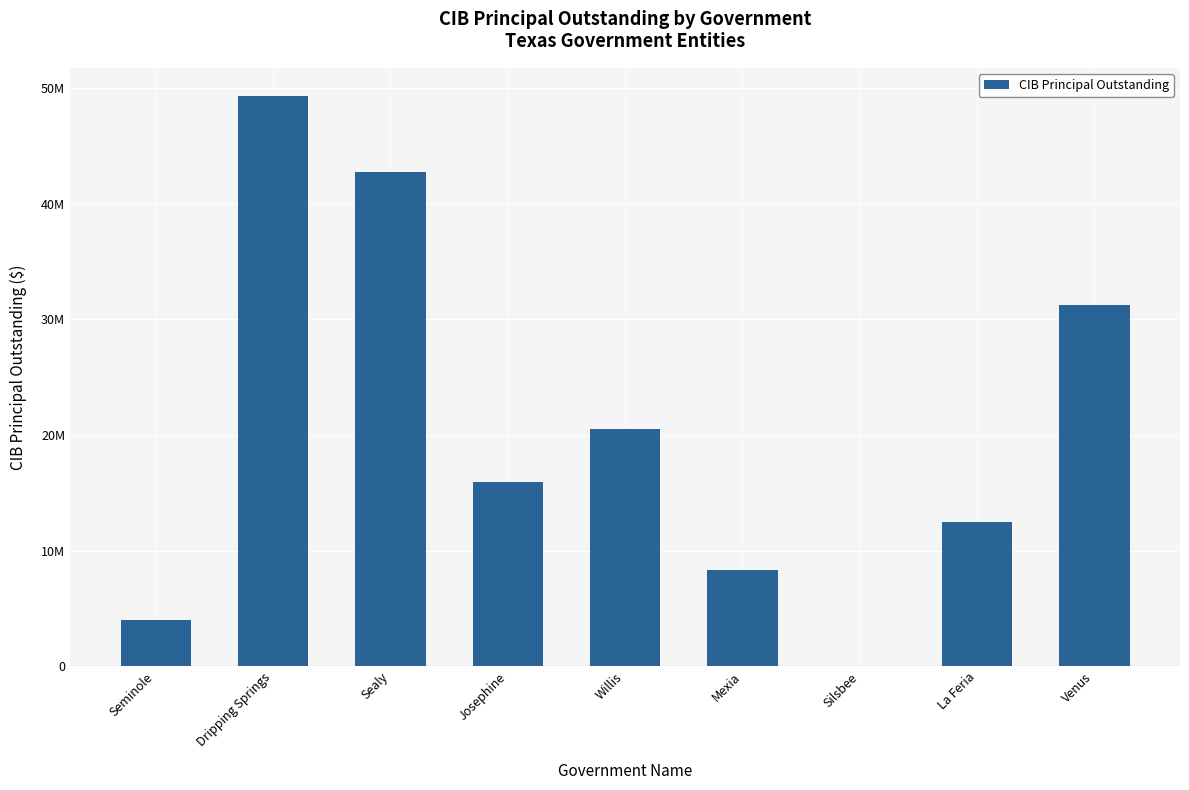

Reading left to right, transcribe all the data shown in this chart.

Seminole=3965000	Dripping Springs=49298000	Sealy=42715000	Josephine=15961000	Willis=20557000	Mexia=8325000	Silsbee=0	La Feria=12475000	Venus=31278000